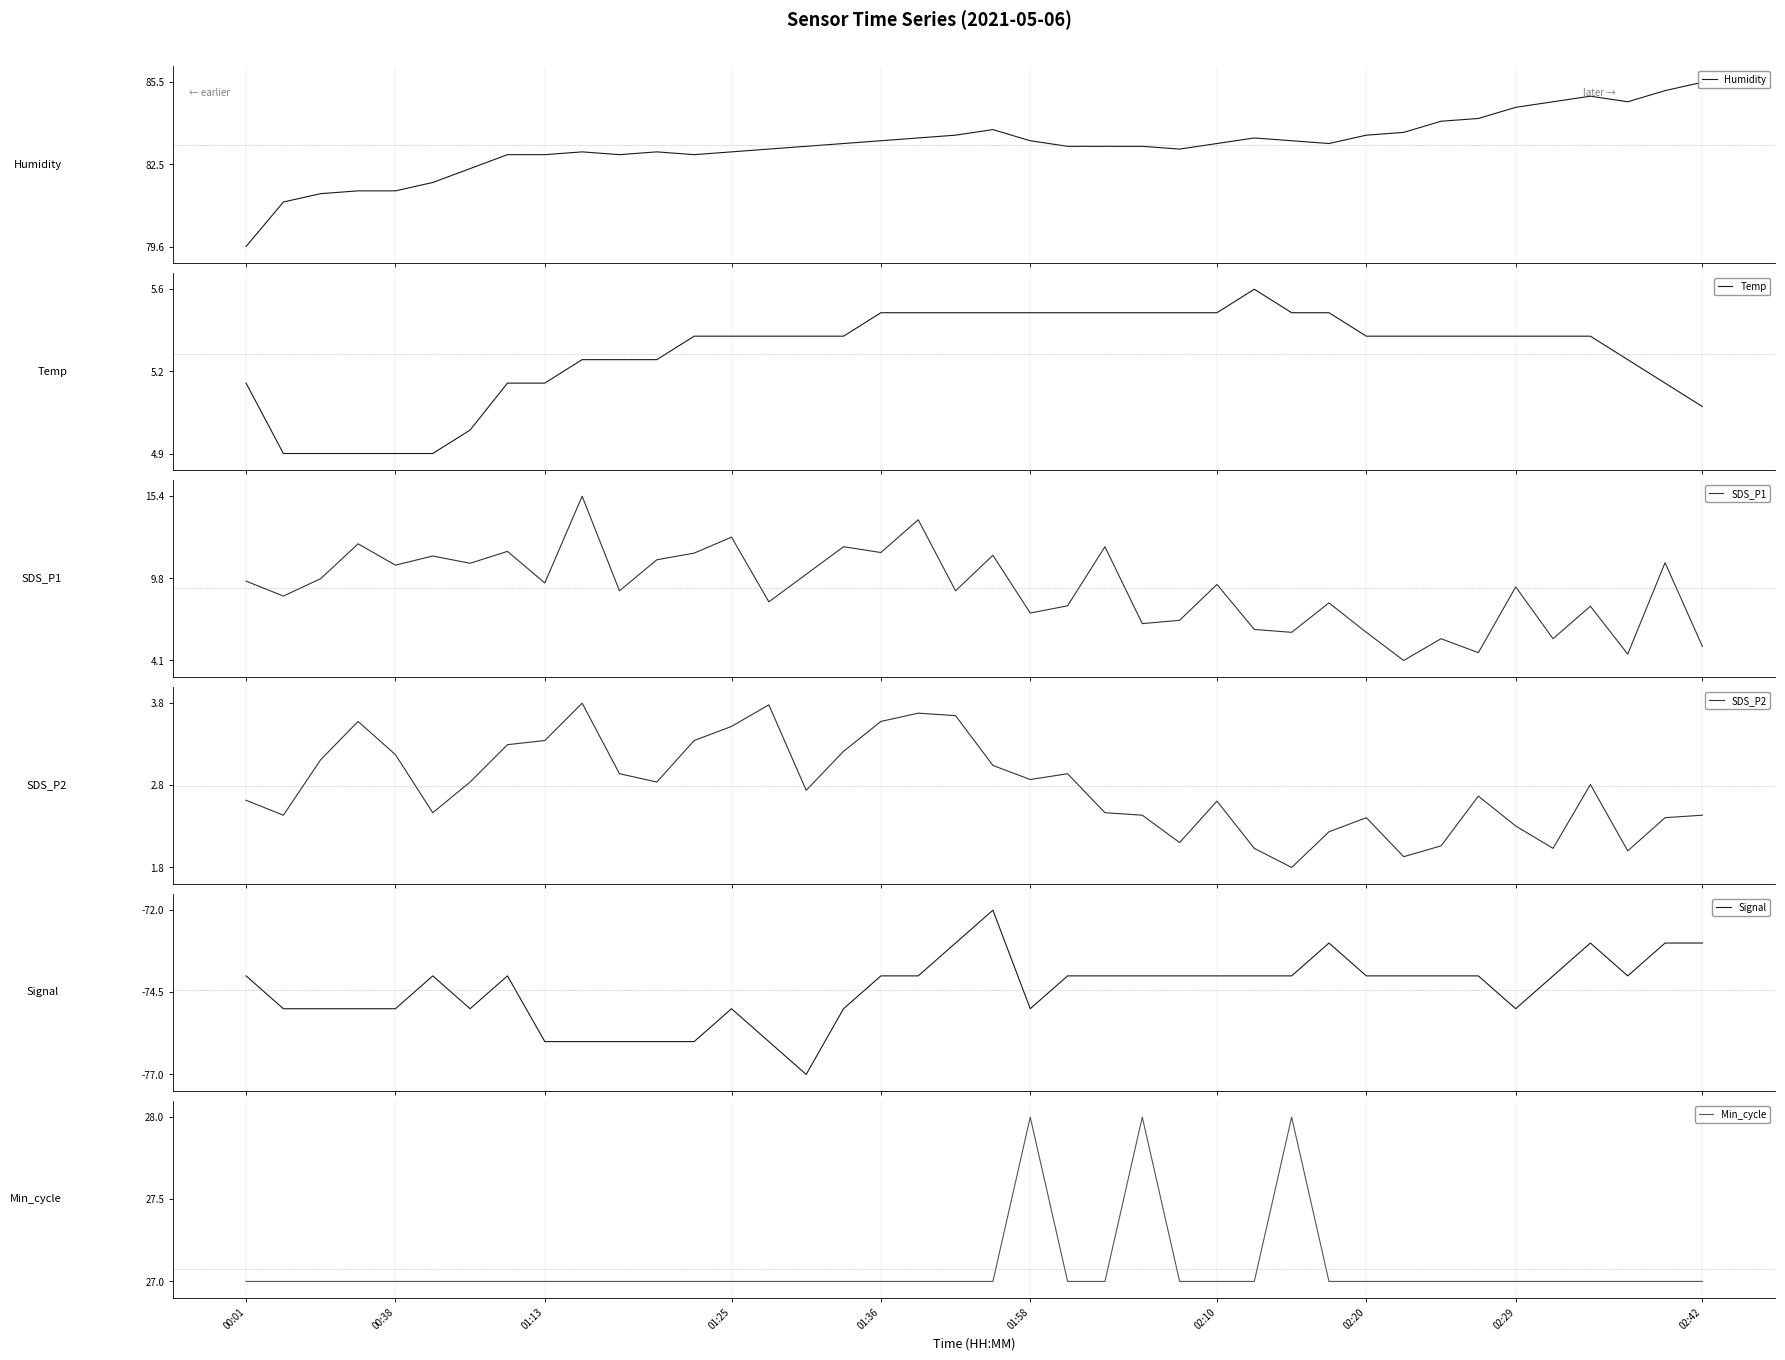

True or false: SDS_P1 and Signal intersect in this chart.

False